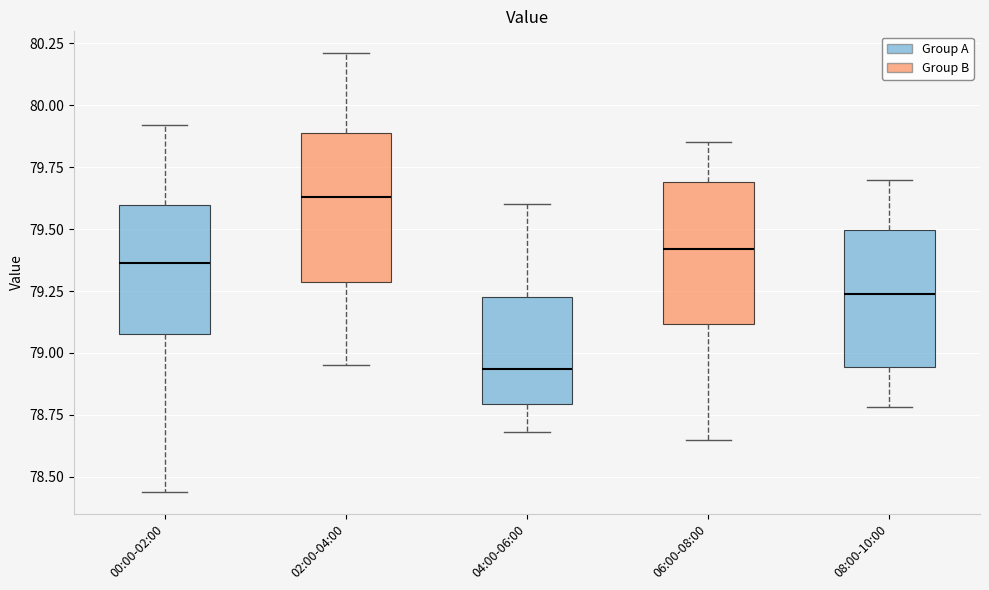

Where is the upper edge of the box for 00:00-02:00 on the y-axis? The values are not printed on the chart, so give them approximately, as read against the axis.

79.60